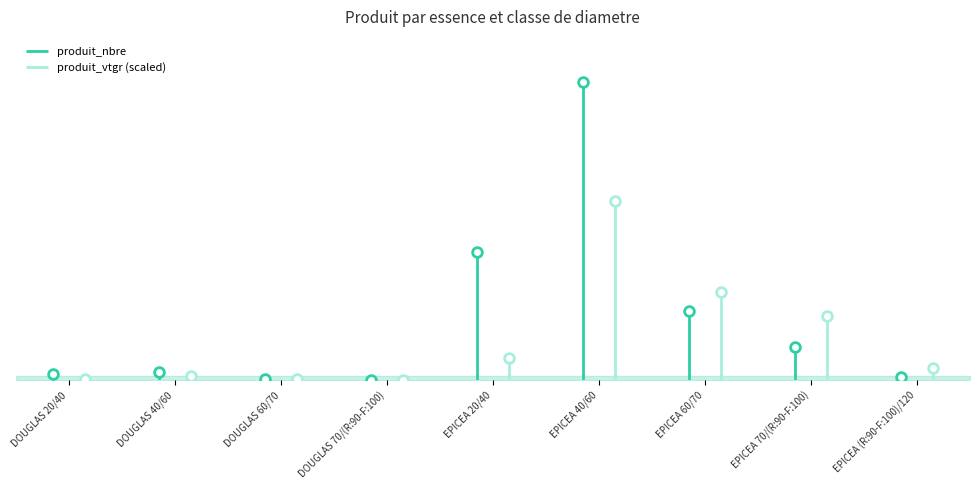

List the series in order of their peak value, lowest first.

produit_vtgr, produit_nbre